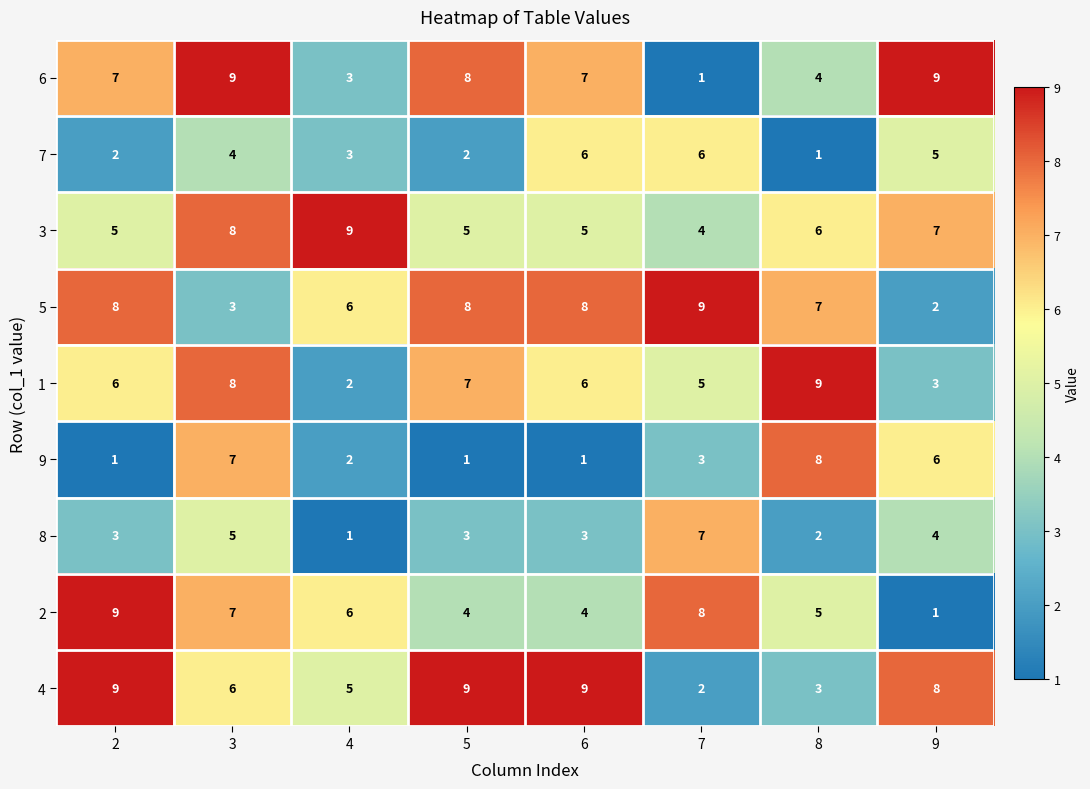

What is the sum of all 9 values?

29